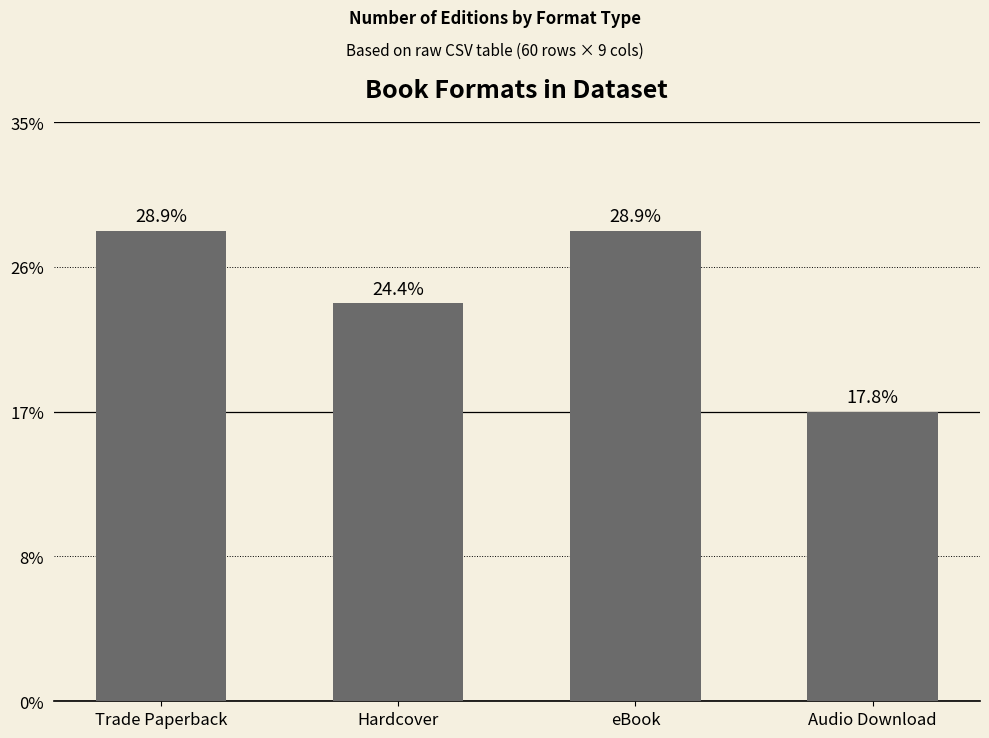

The chart shows a value of 3 at Audio Download. True or false?

False